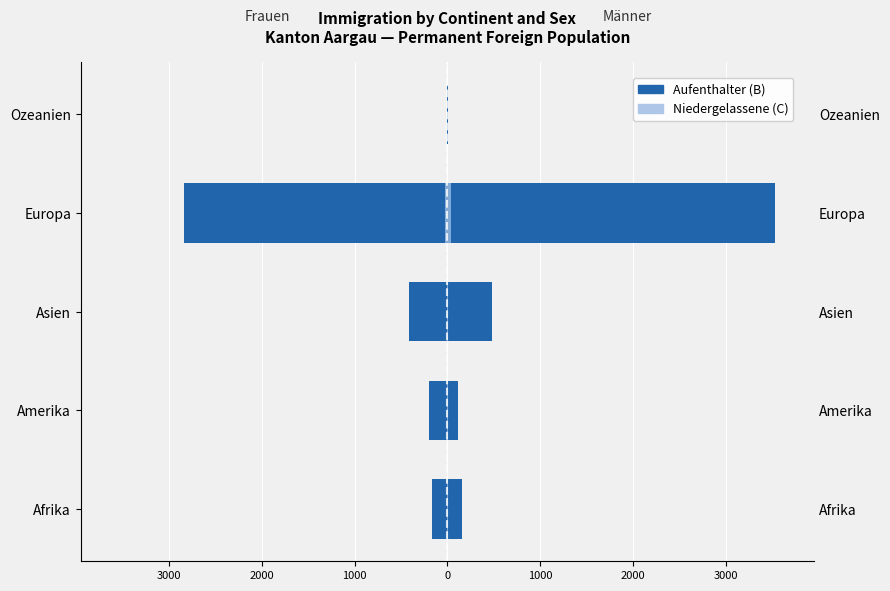

What is the greatest value displayed?

3527